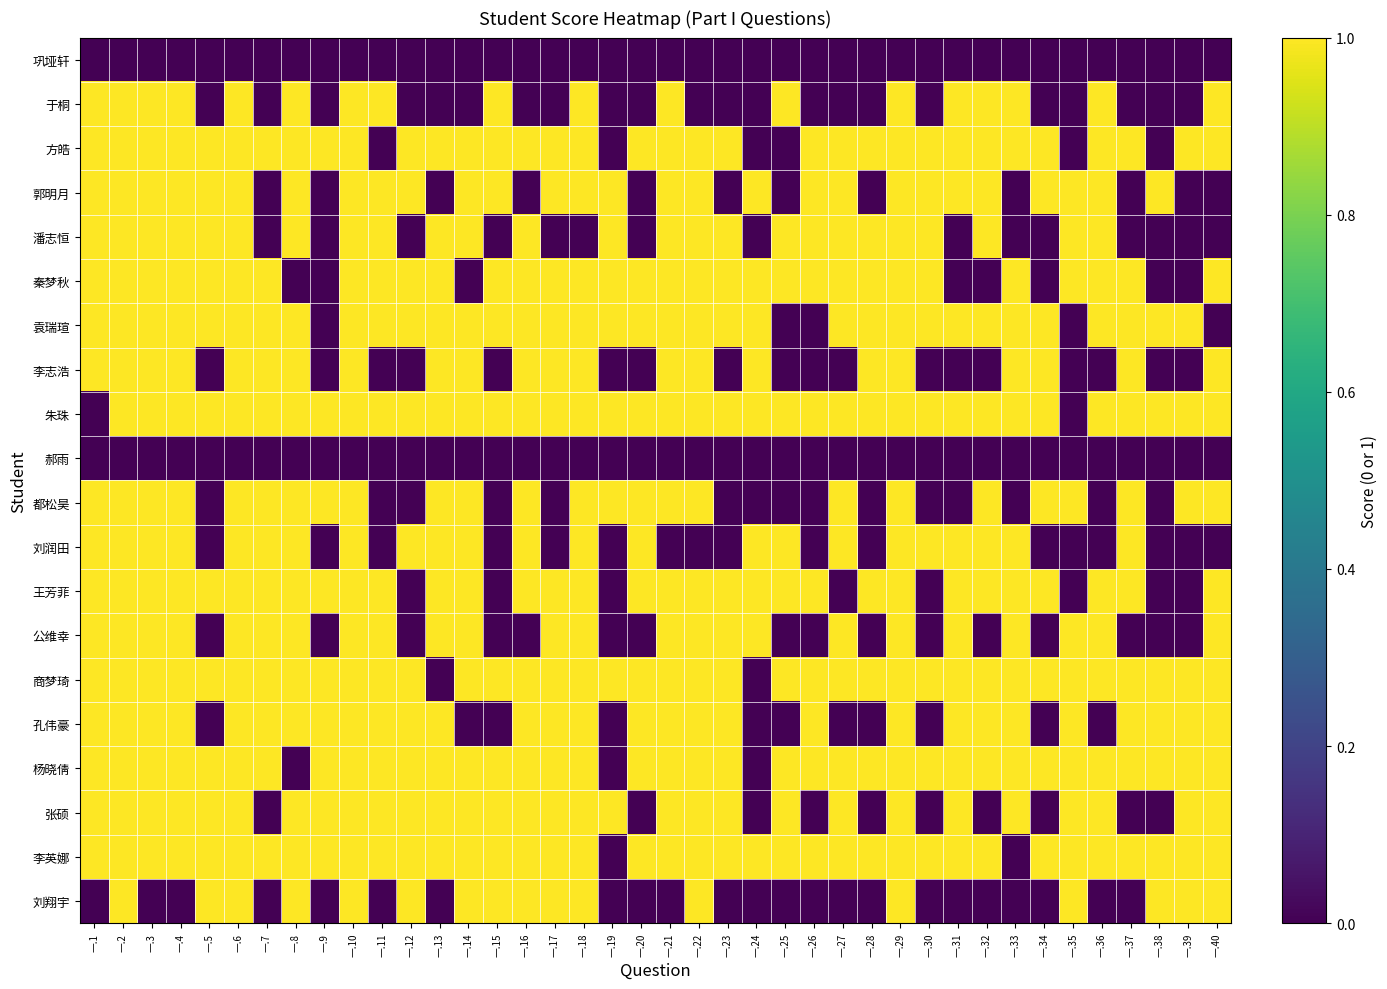

What is the total value across all series at 一.29?

18